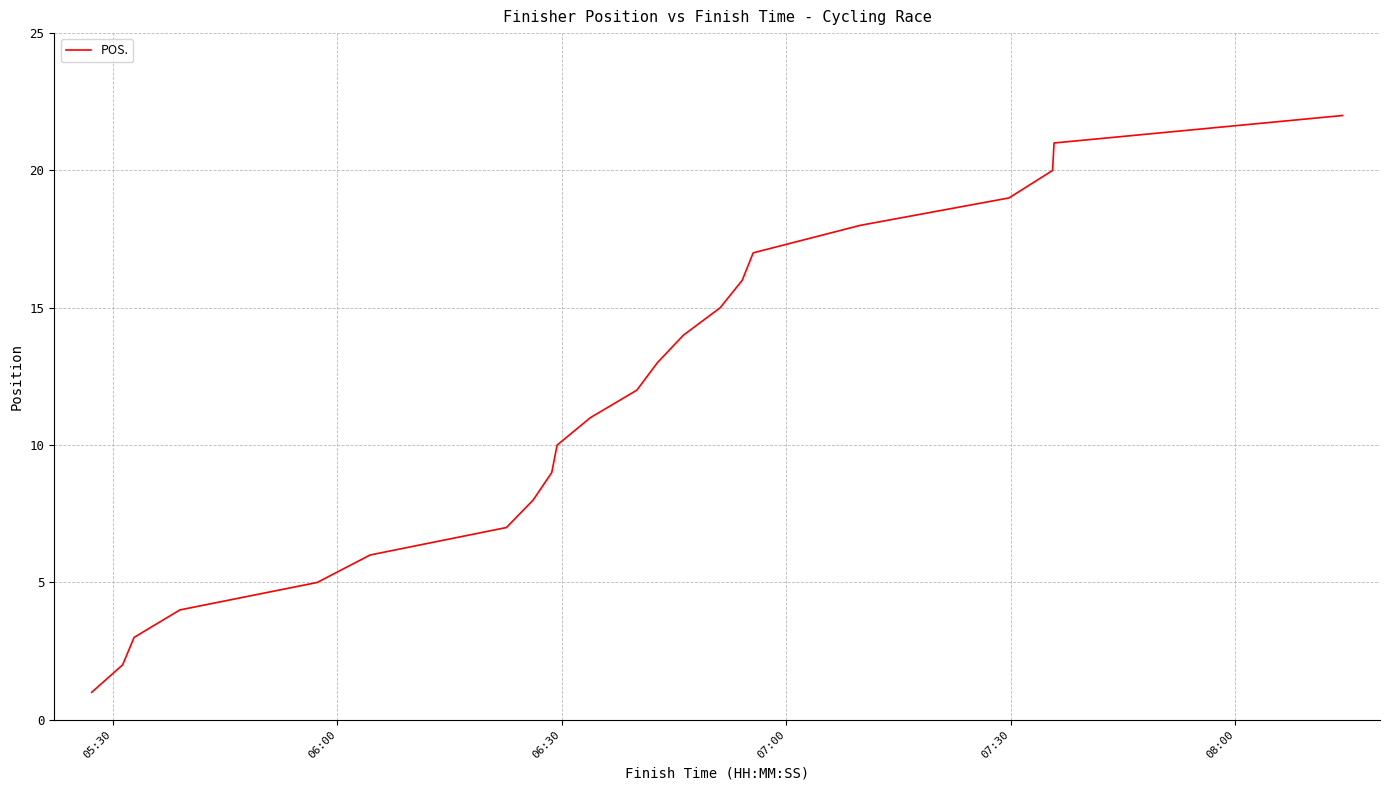

True or false: there are more than 2 points higher than both neighbors.

False